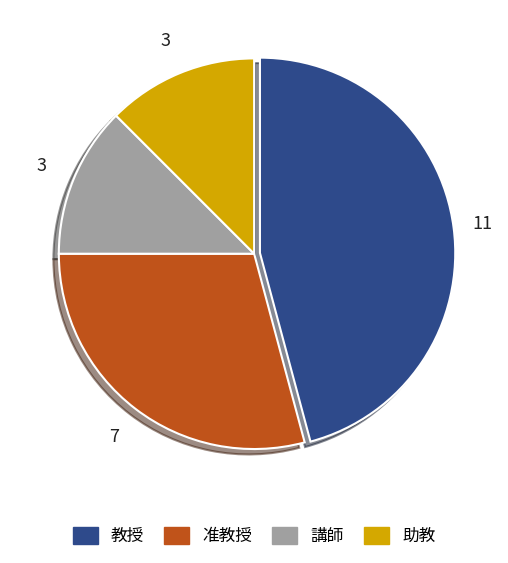

Does 助教 represent more than half of the total?

No